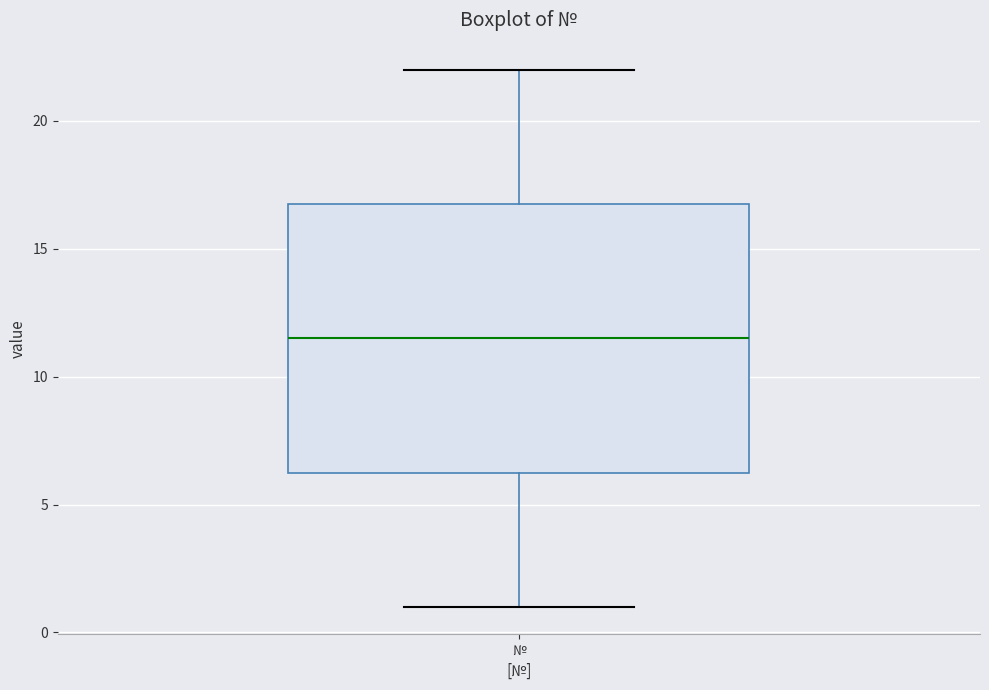

Transcribe this box plot: give where the median line is, the range the box spans, and where the two whiskers end, as read against the y-axis. The values are not printed on the chart, so give them approximately, as read against the axis.

median 11.5, box 6.5 to 17.0, whiskers 1.0 to 22.0